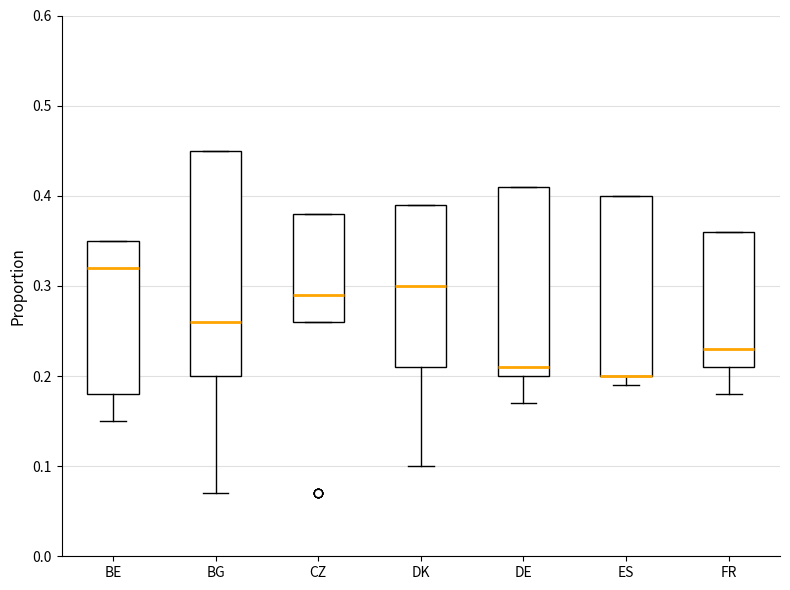

Comparing the boxes themselves (not the whiskers), which one is the tallest?

BG